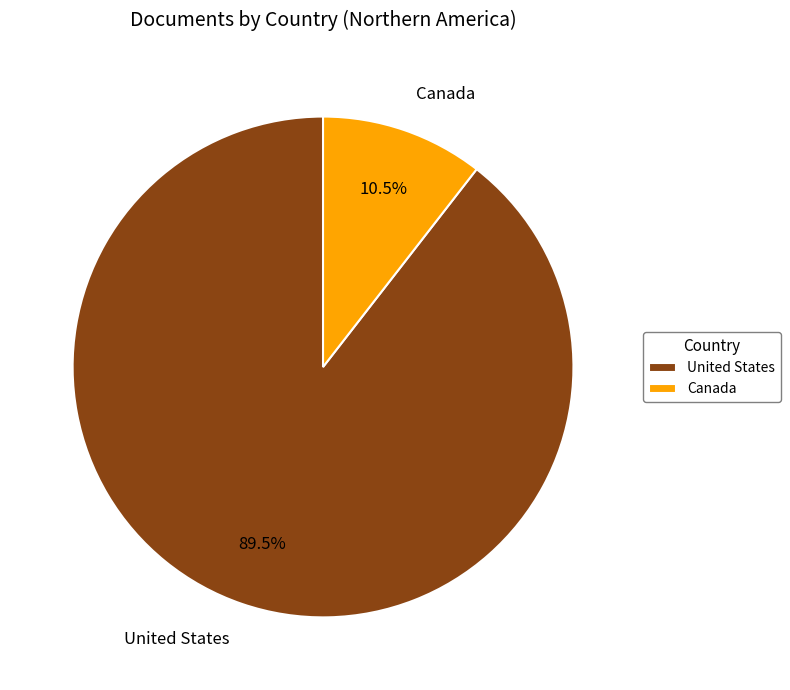

How many segments does this pie chart have?

2